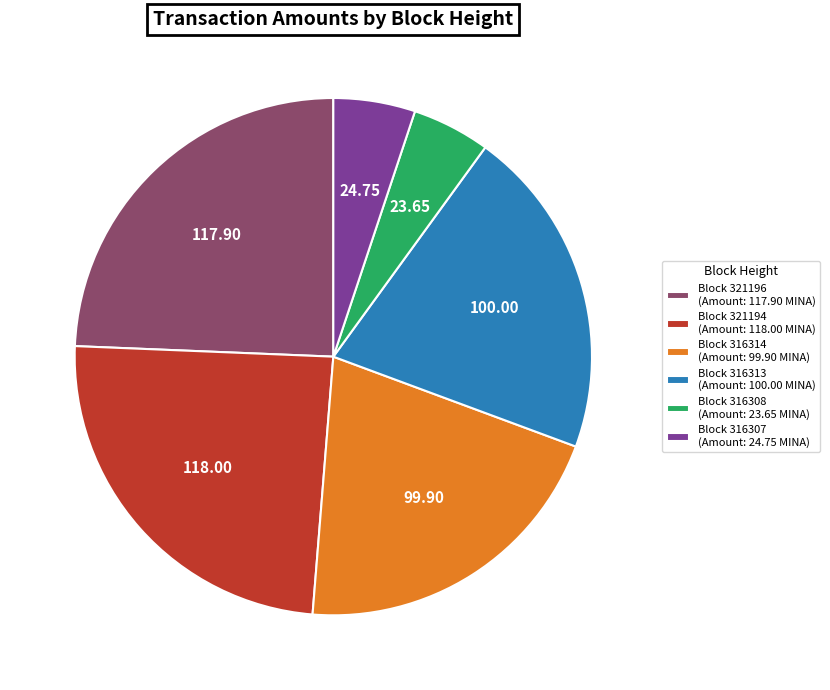

Do Block 321196 (Amount: 117.90 MINA) and Block 316313 (Amount: 100.00 MINA) together represent more than half of the pie?

No